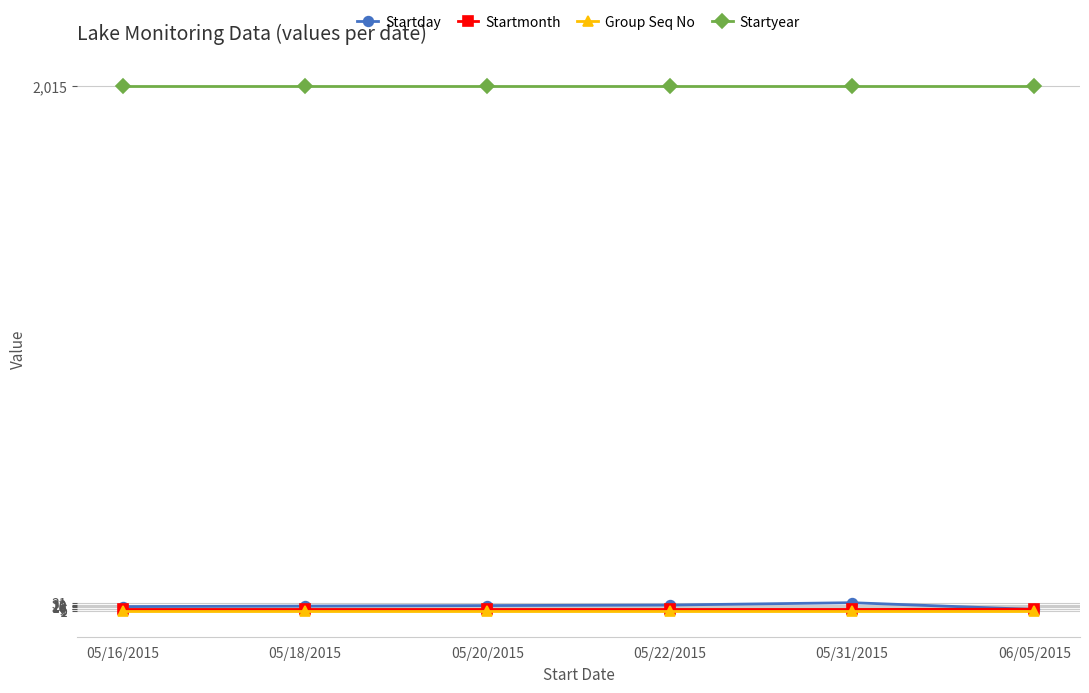

What is the spread (max minus min) of values at 05/22/2015?

2014